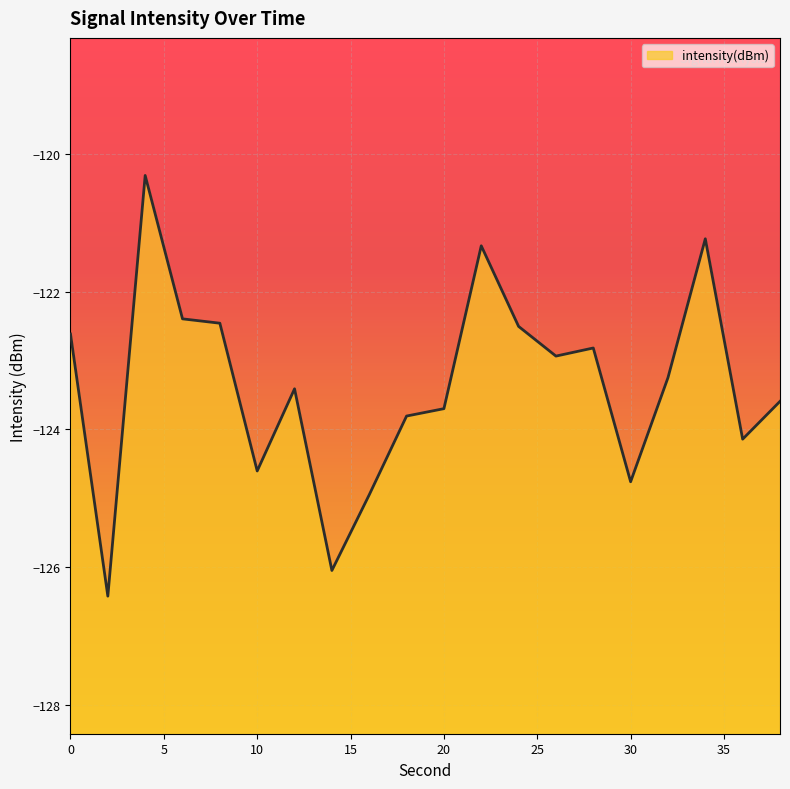

At which category does the chart reach its peak across all series?

4